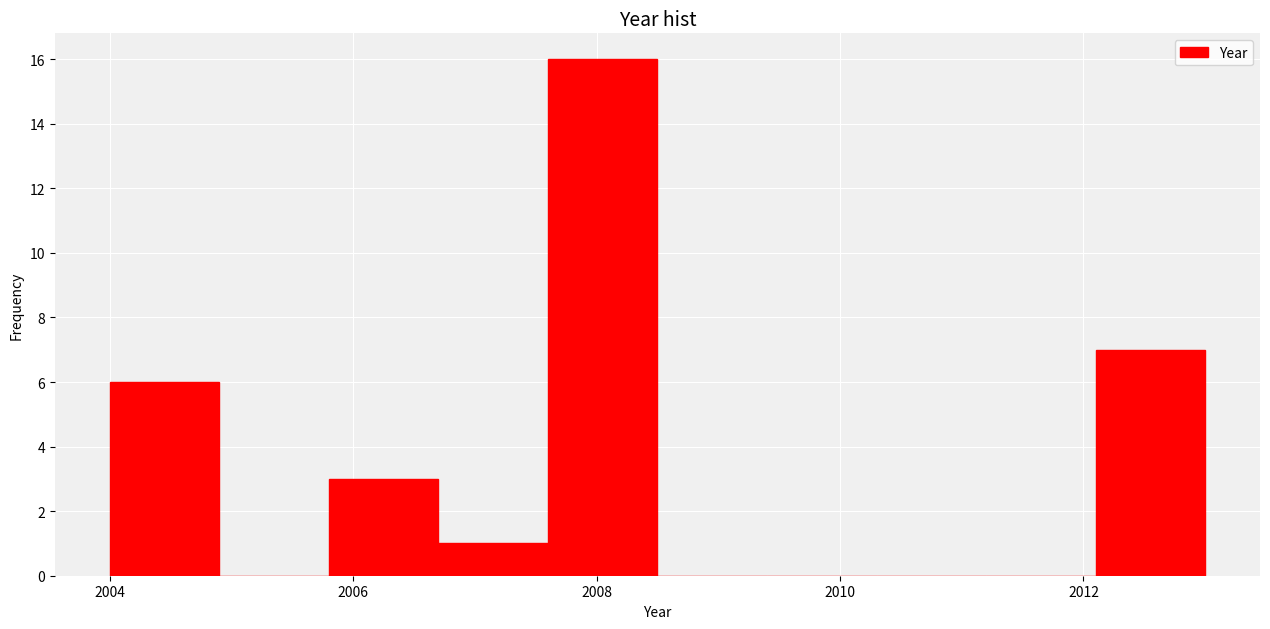

Which range on the x-axis has the tallest bar?

2007.6 to 2008.5